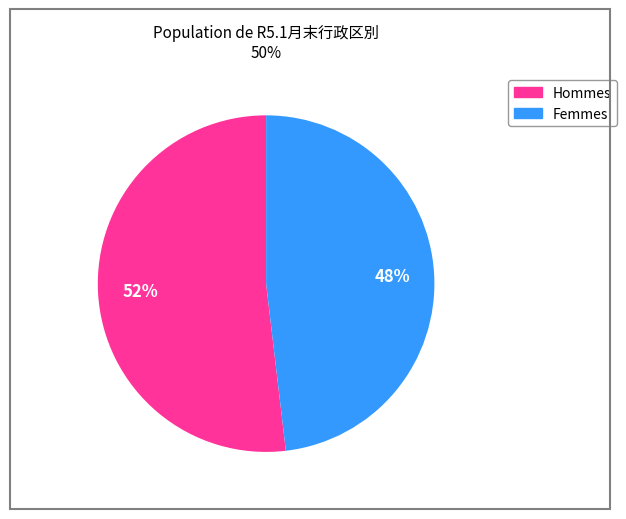

To the nearest percent, what is the difference between the largest and smallest slice percentages?

4%